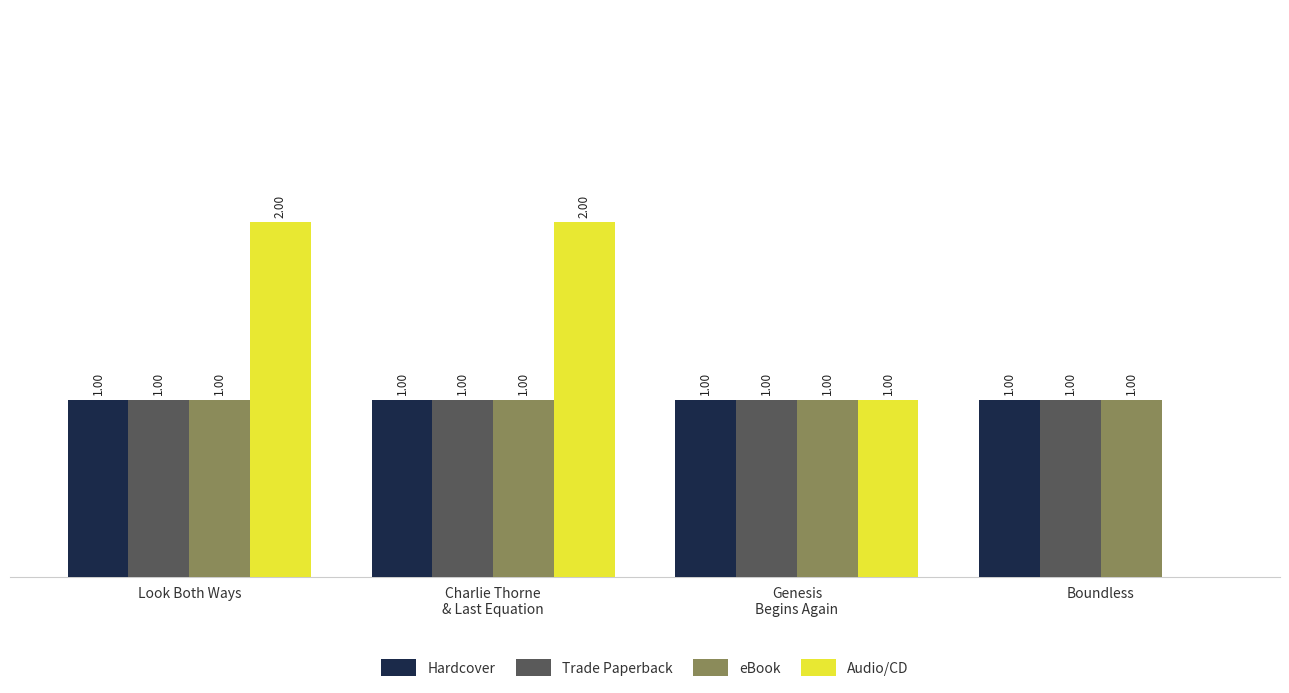

Which series changed the most between Charlie Thorne
& Last Equation and Genesis
Begins Again?

Audio/CD